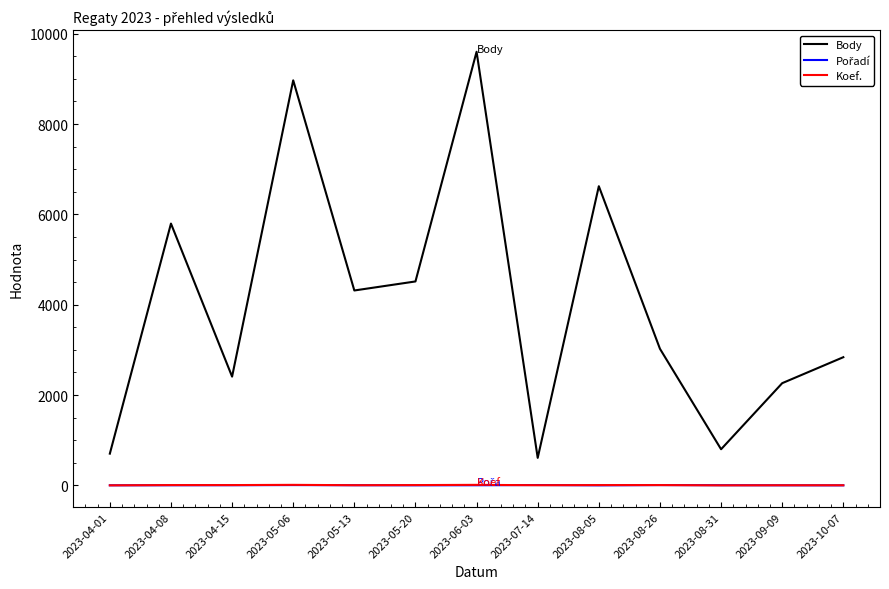

How many interior local valleys does the Body series have?

4